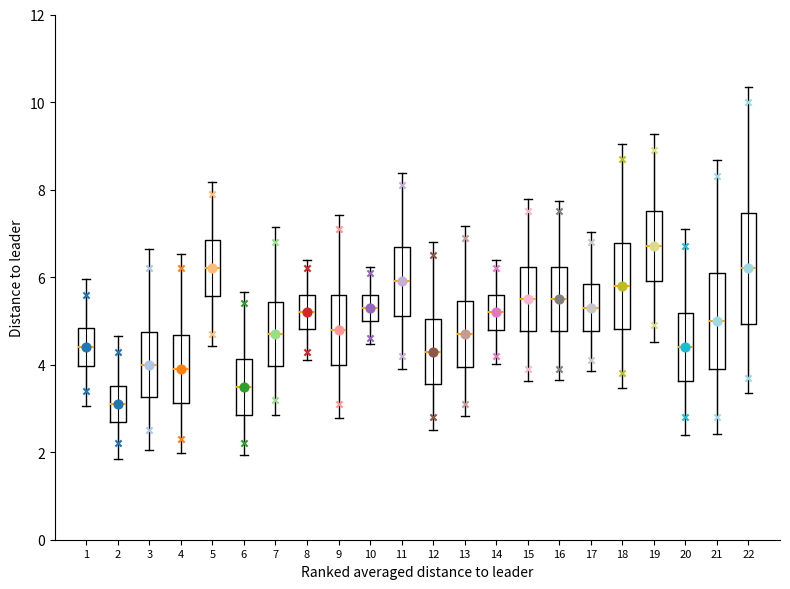

Where does the median line of the box at x = 8 sit on the y-axis? The values are not printed on the chart, so give them approximately, as read against the axis.

5.2